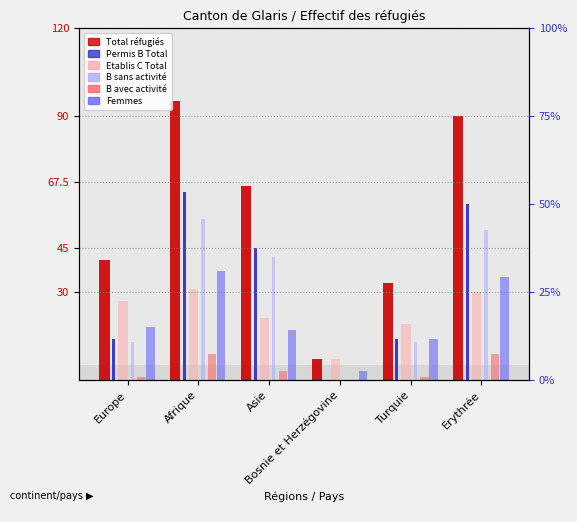

The value of Etablis C Total at Erythrée is 52. True or false?

False